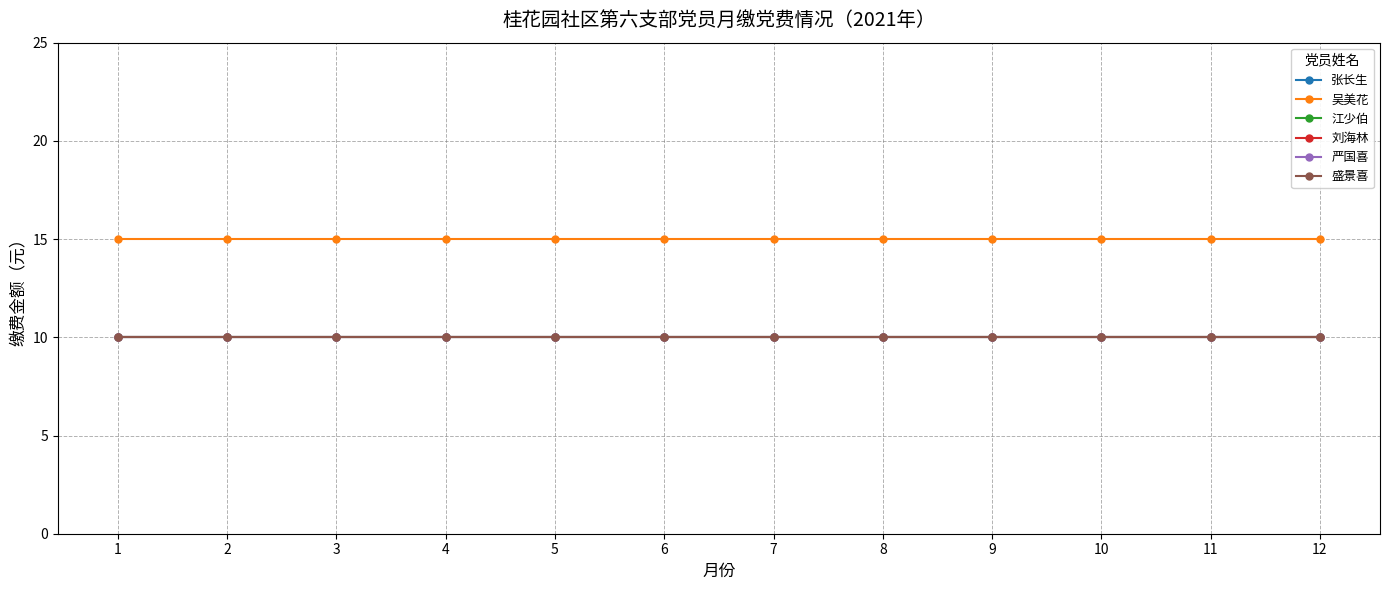

List the series in order of their peak value, highest first.

吴美花, 张长生, 江少伯, 刘海林, 严国喜, 盛景喜